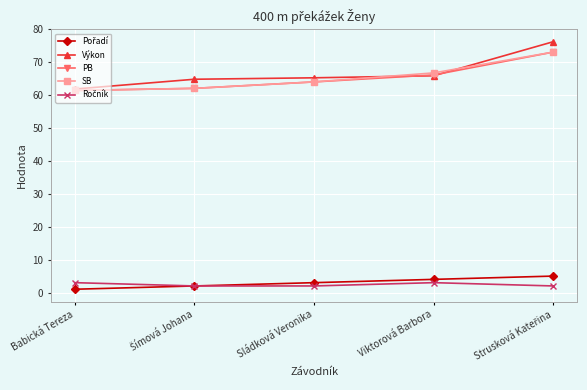

What is the total value across all series at Babická Tereza?

188.7